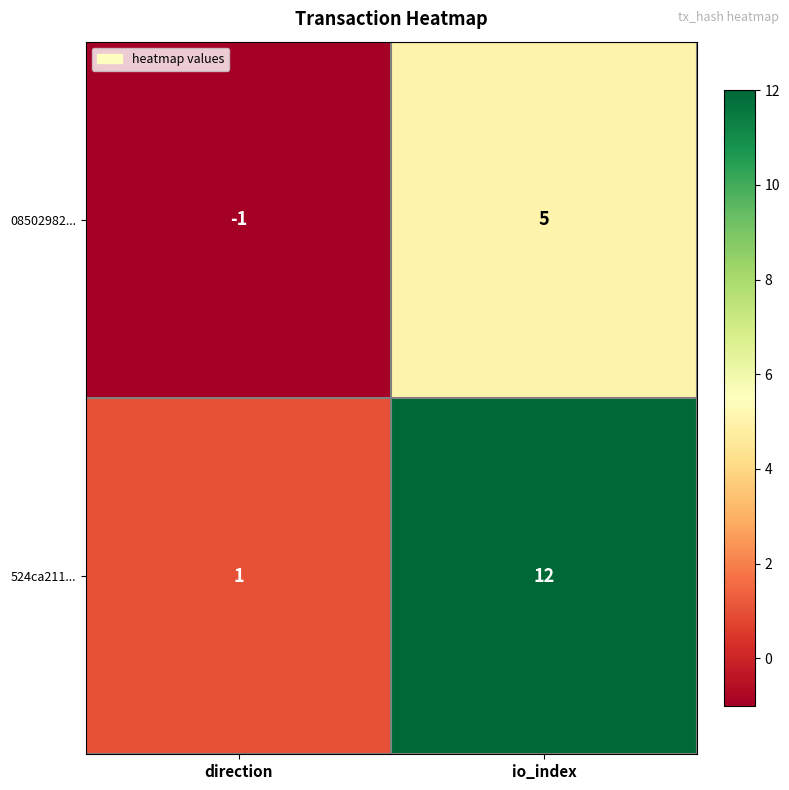

What is the smallest value displayed?

-1